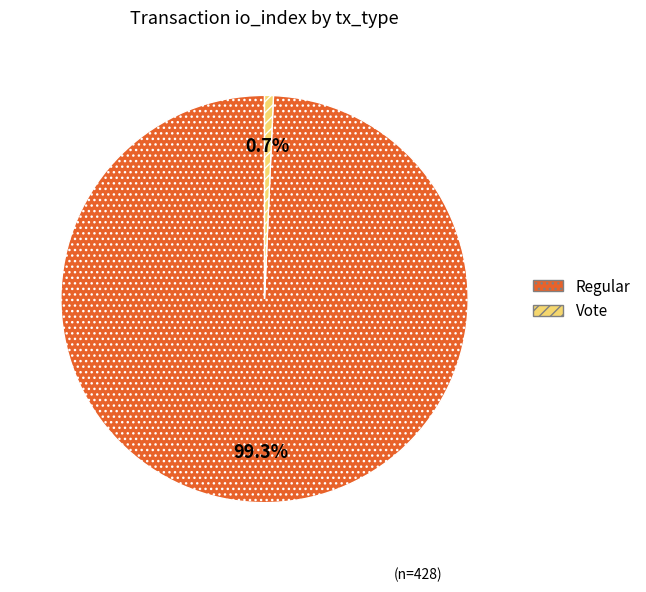

Is it true that Regular is 89% of the pie?

False